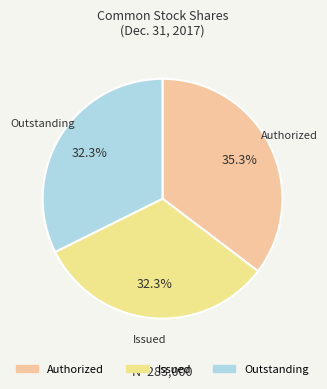

How many segments does this pie chart have?

3